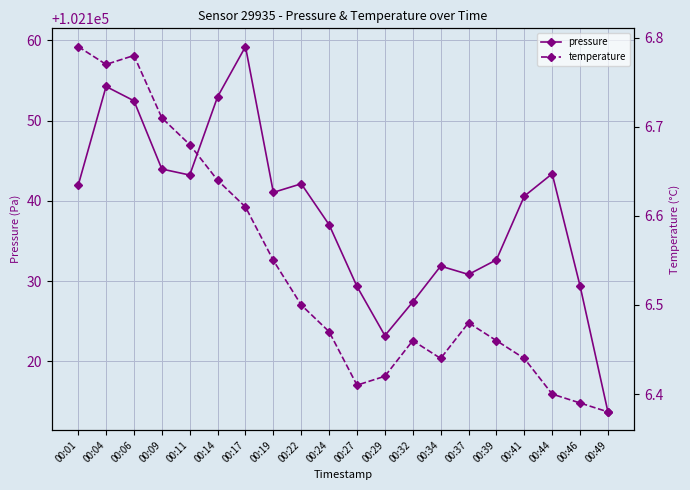

At which category does temperature reach its first local valley?

00:04